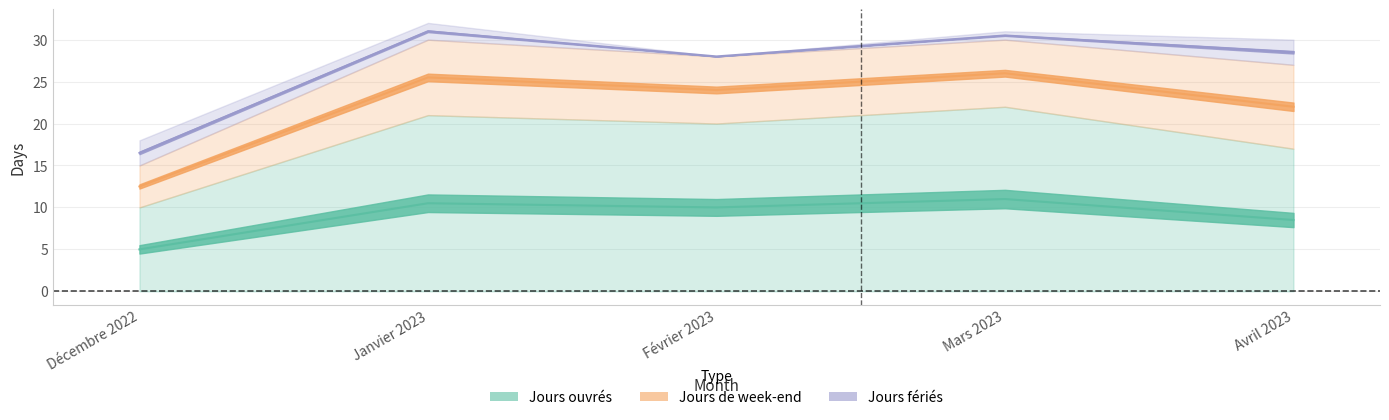

At which category is the sum across all series the highest?

Janvier 2023